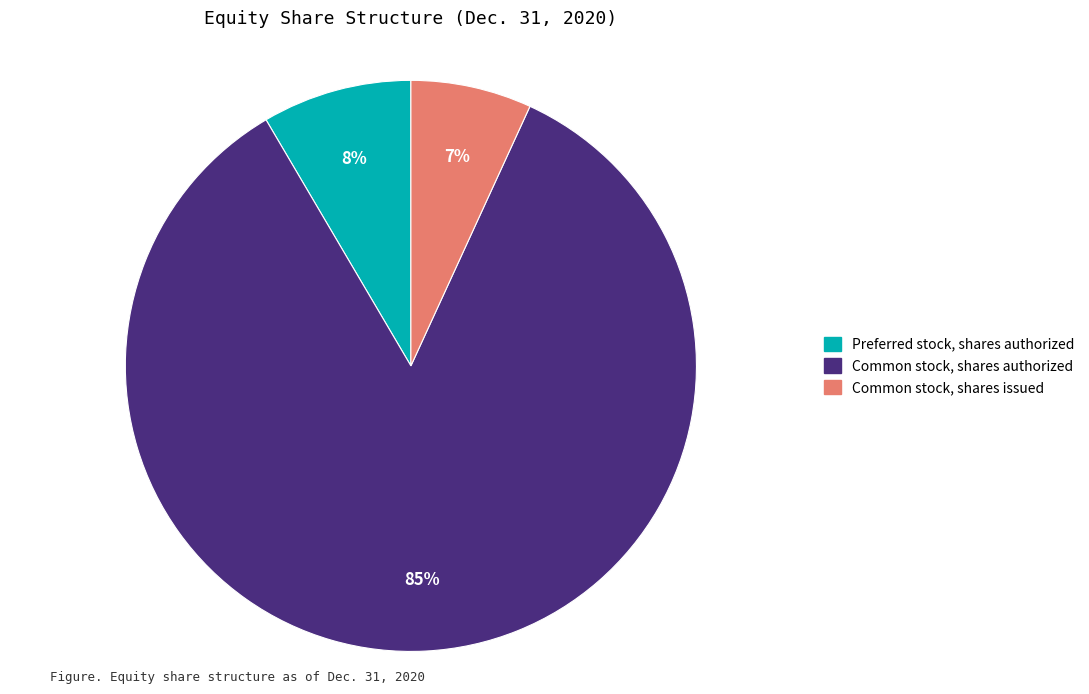

How many segments does this pie chart have?

3